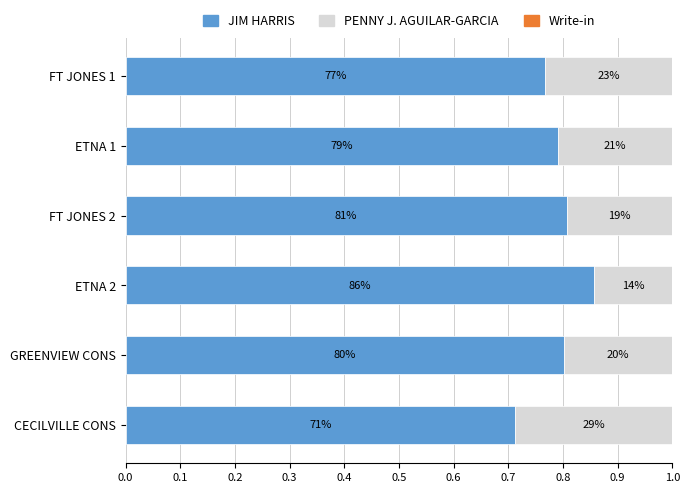

How many series are shown in this chart?

3